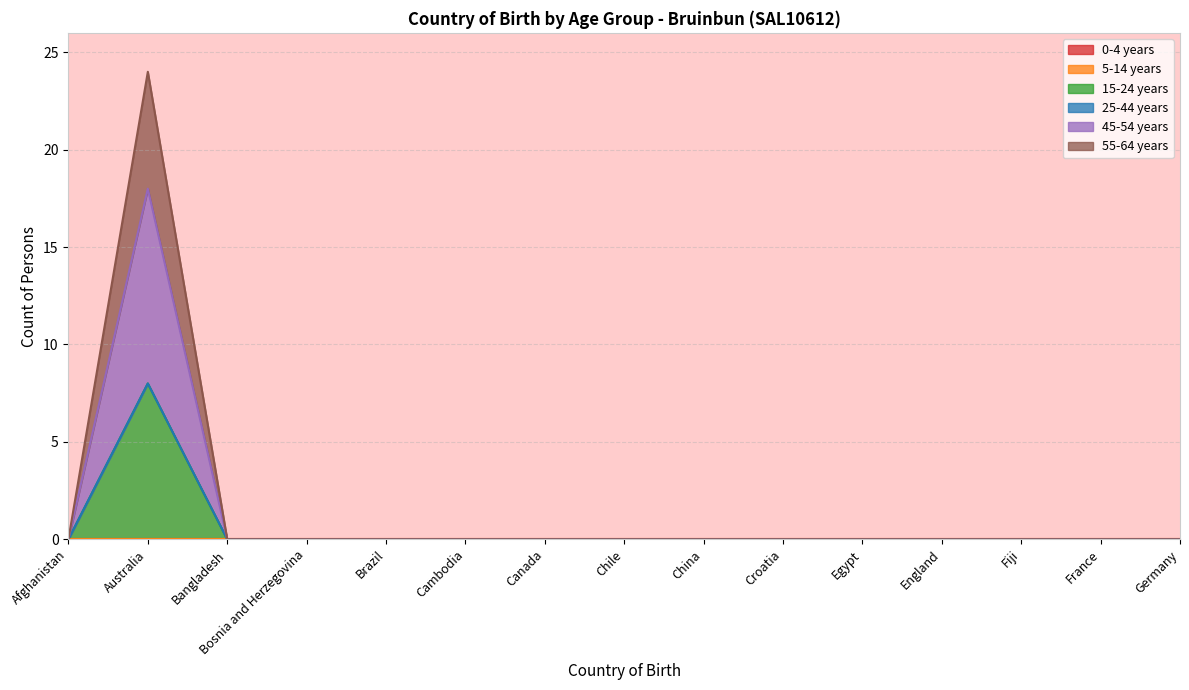

Is it true that 45-54 years equals 4 at Bosnia and Herzegovina?

False